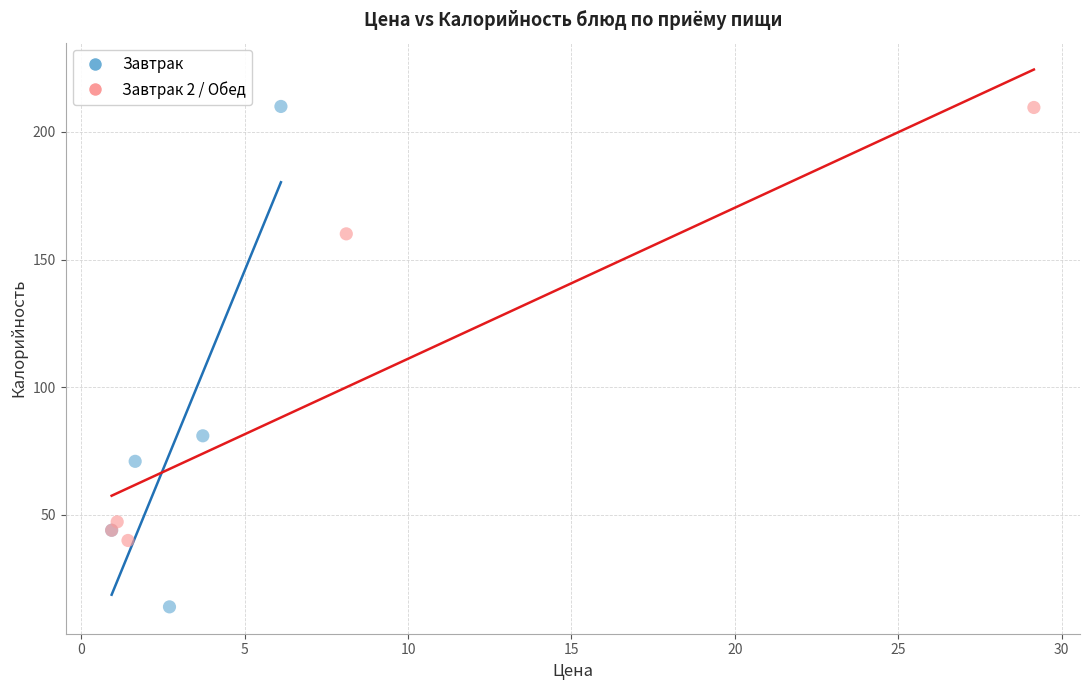

Which series contains the lowest Y value?

Завтрак